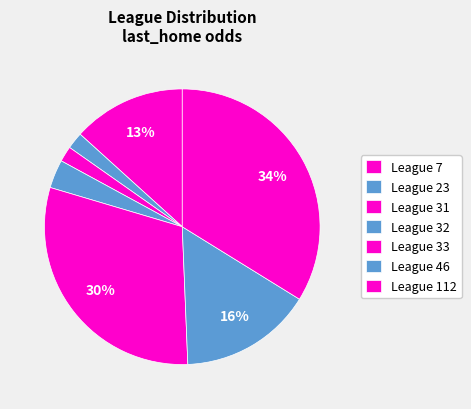

How many segments does this pie chart have?

7